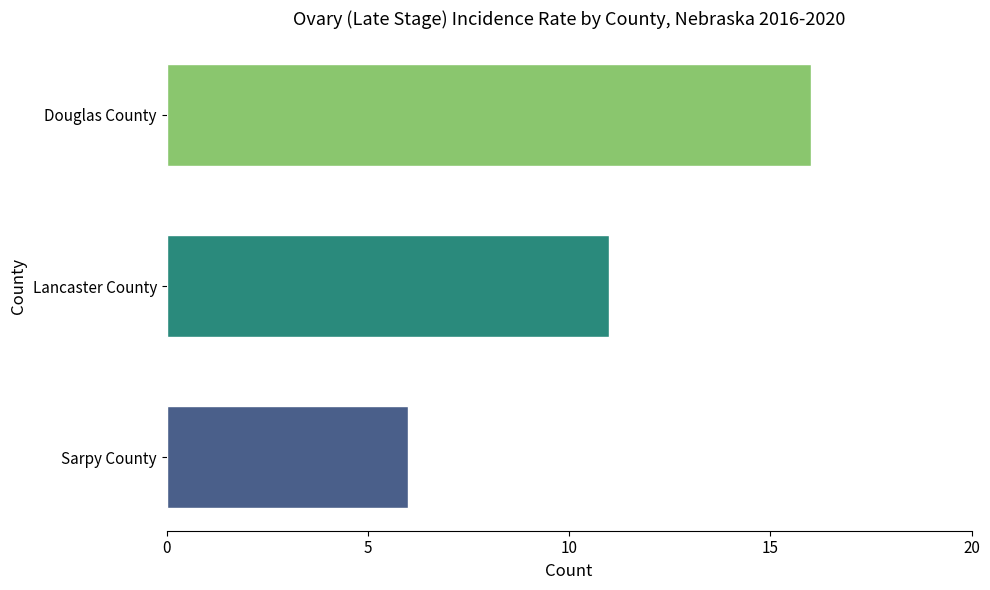

What is the spread (max minus min) of values at Lancaster County?

10